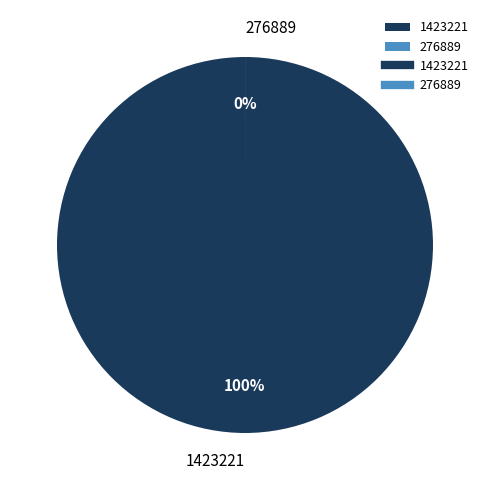

How many segments does this pie chart have?

2